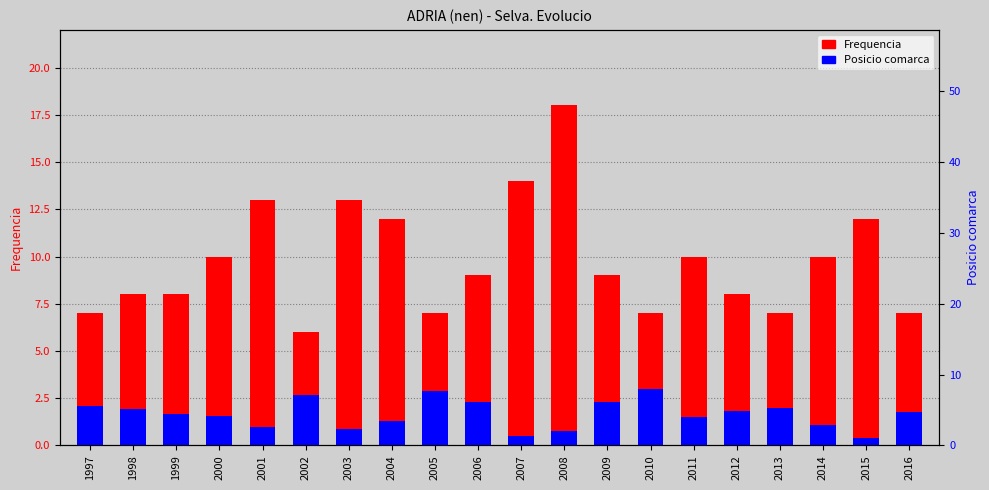

What is the average value of the Frequencia series?

9.8